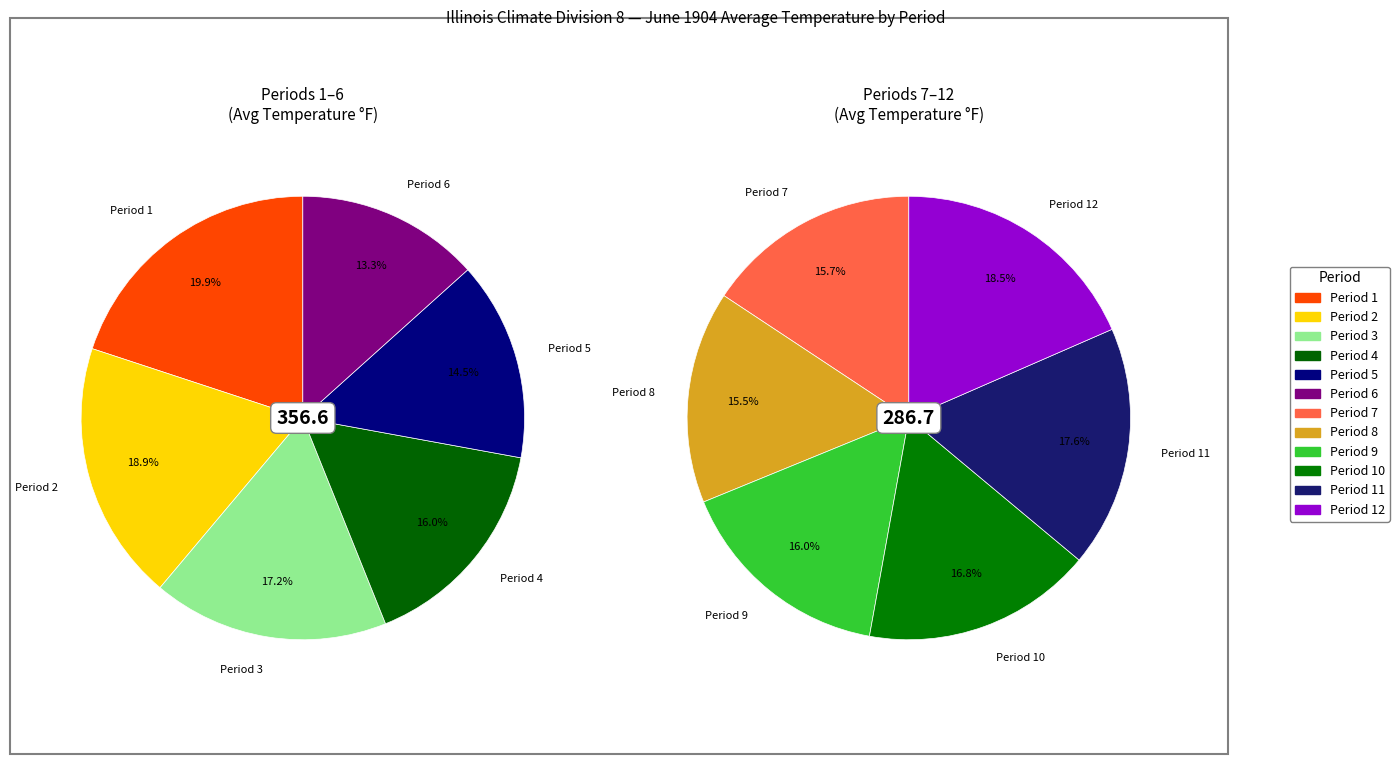

Rank the categories by value from lowest to highest.

Period 8, Period 7, Period 9, Period 6, Period 10, Period 11, Period 5, Period 12, Period 4, Period 3, Period 2, Period 1